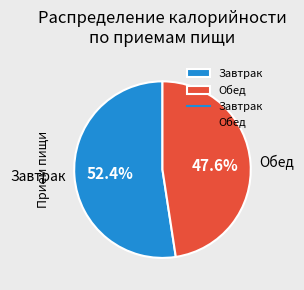

Rank the categories by value from lowest to highest.

Обед, Завтрак